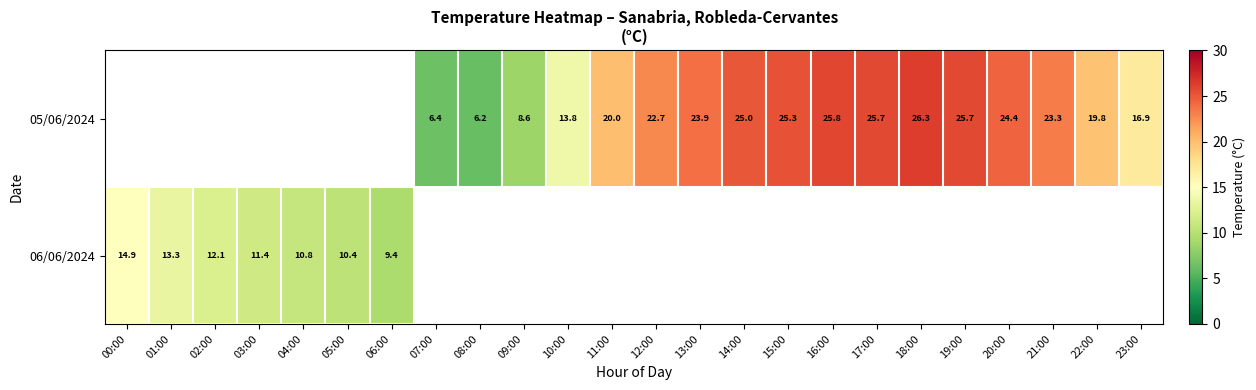

The value of 05/06/2024 at 19:00 is 12.8. True or false?

False